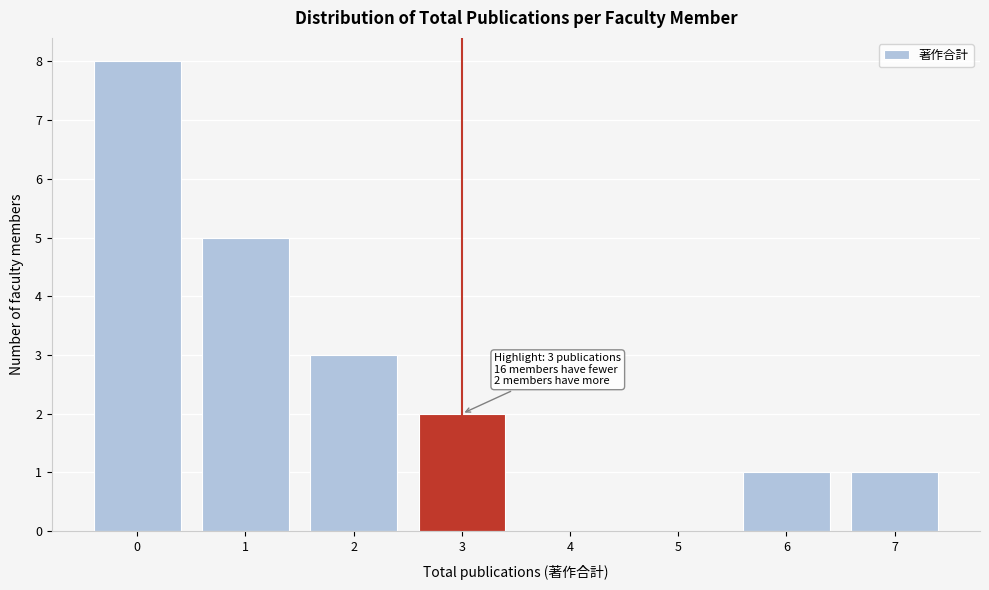

Over which range of the x-axis is the bar tallest?

-0.5 to 0.5